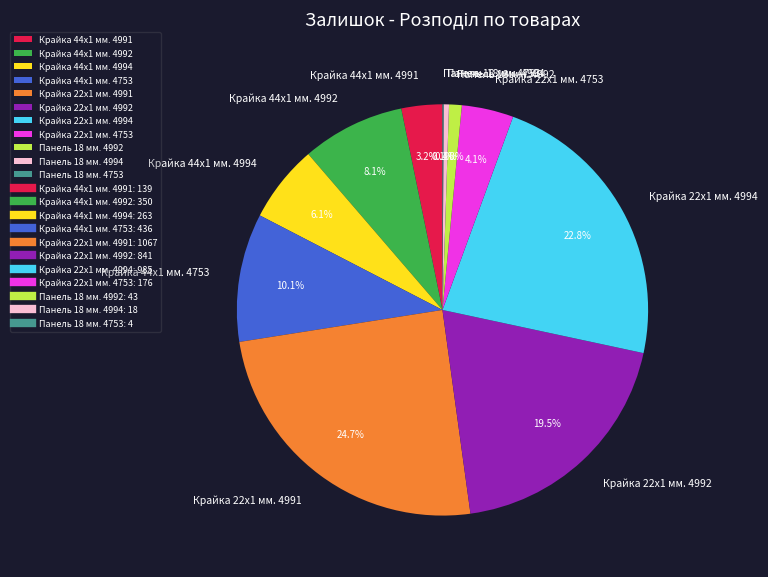

To the nearest percent, what is the average slice percentage?

9%